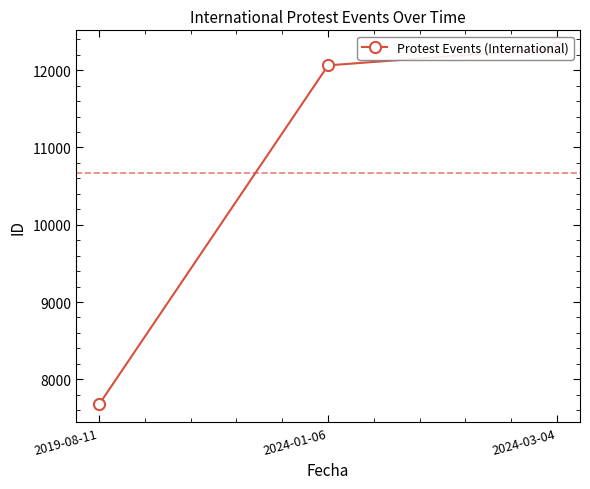

Rank the categories by value from lowest to highest.

2019-08-11, 2024-01-06, 2024-03-04